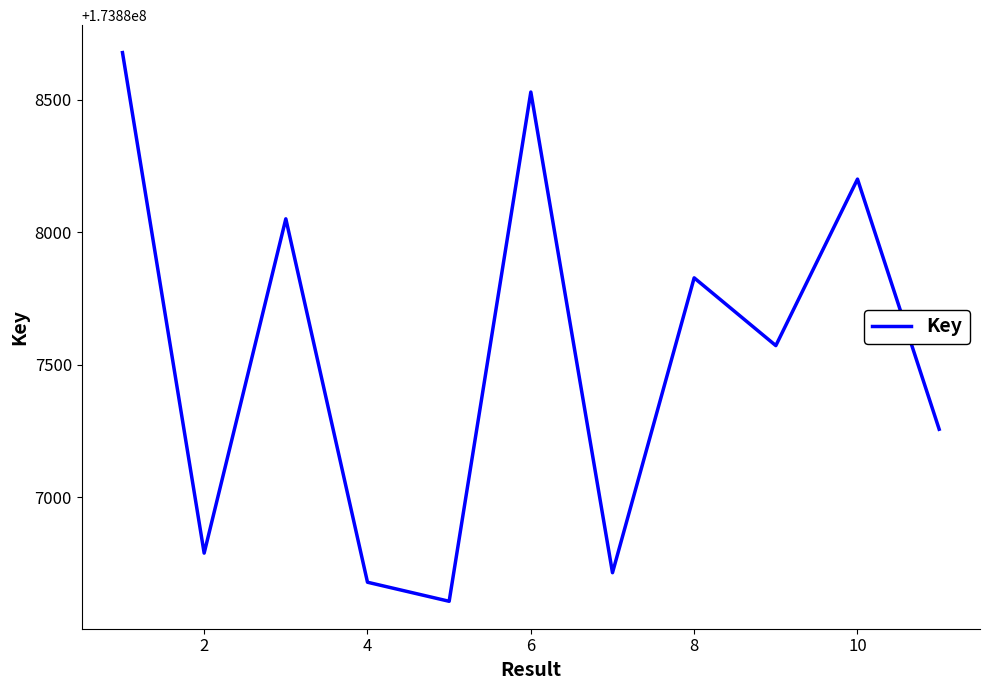

What is the smallest value displayed?

173886606